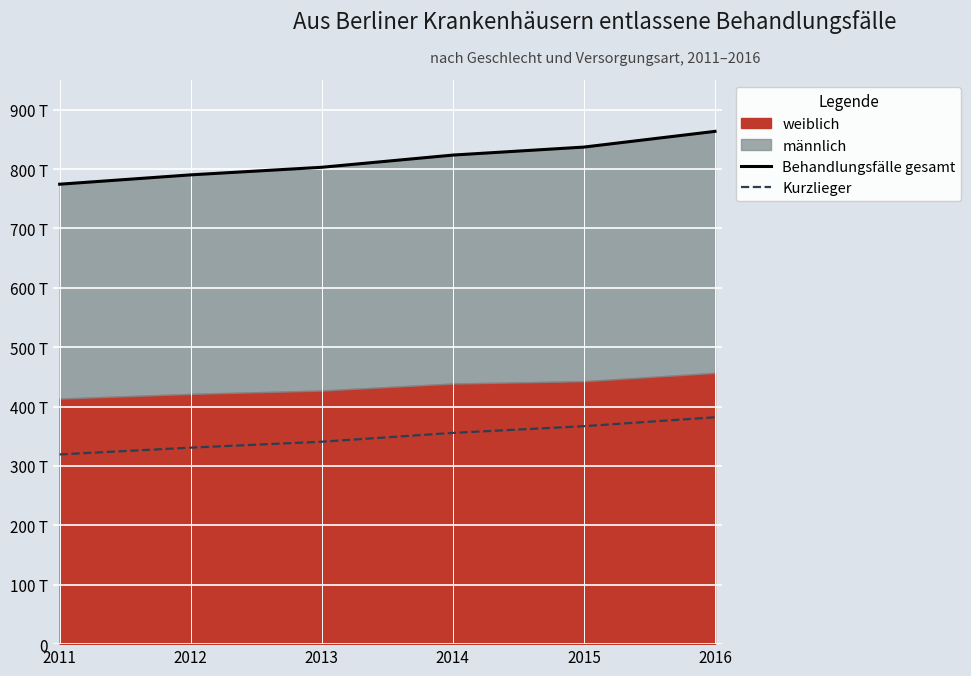

The value of Behandlungsfälle gesamt at 2011 is 774522. True or false?

True